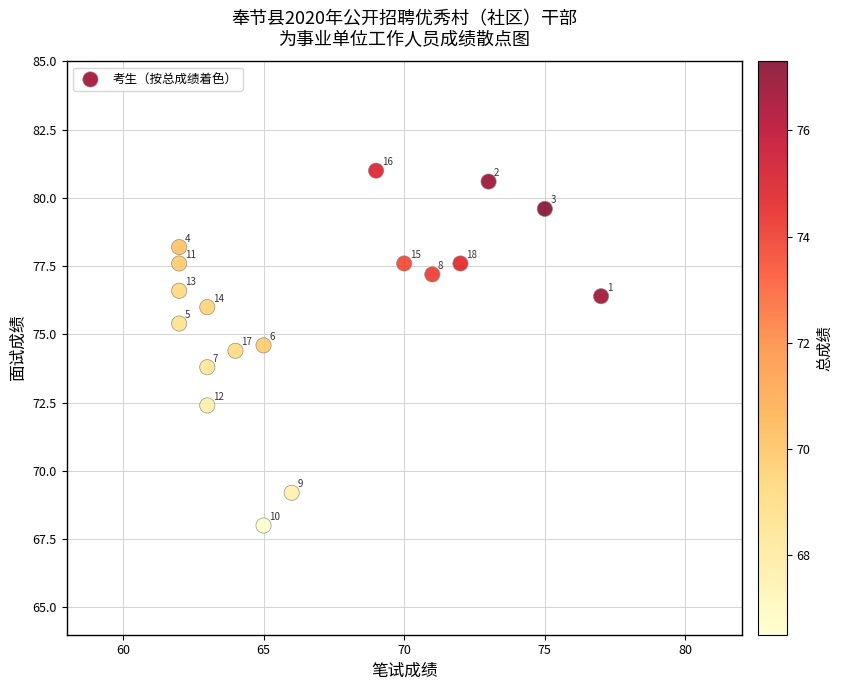

What is the range of Y values (max minus min)?

13.0